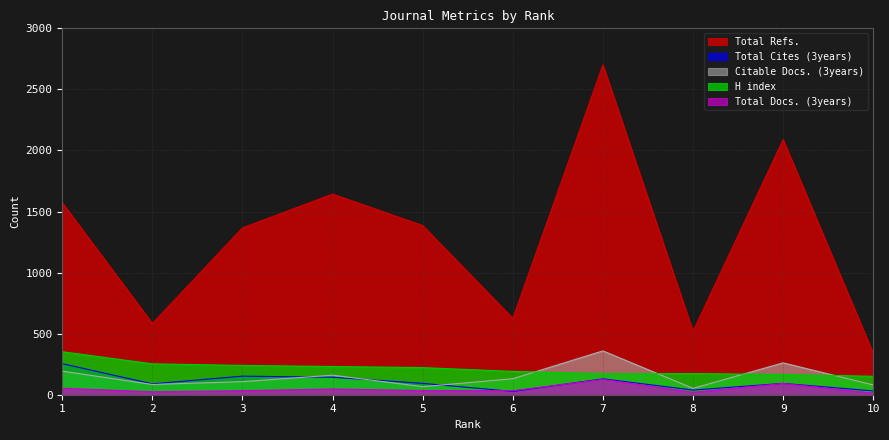

Reading left to right, extract all data points from this chart.

Total Docs. (3years): 1=53	2=24	3=33	4=47	5=34	6=33	7=125	8=20	9=92	10=13
Total Refs.: 1=1572	2=583	3=1366	4=1643	5=1385	6=625	7=2701	8=519	9=2089	10=338
Citable Docs. (3years): 1=193	2=84	3=107	4=160	5=66	6=131	7=359	8=52	9=261	10=80
Total Cites (3years): 1=254	2=89	3=152	4=143	5=93	6=27	7=130	8=38	9=93	10=31
H index: 1=352	2=253	3=240	4=231	5=222	6=191	7=173	8=173	9=166	10=151